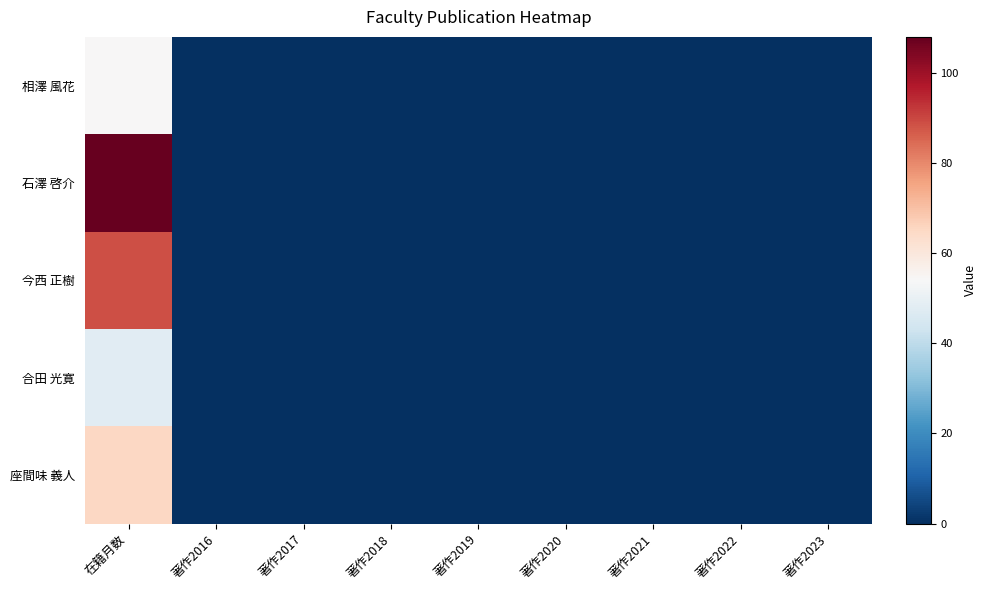

At how many categories does at least one series exceed 50?

1